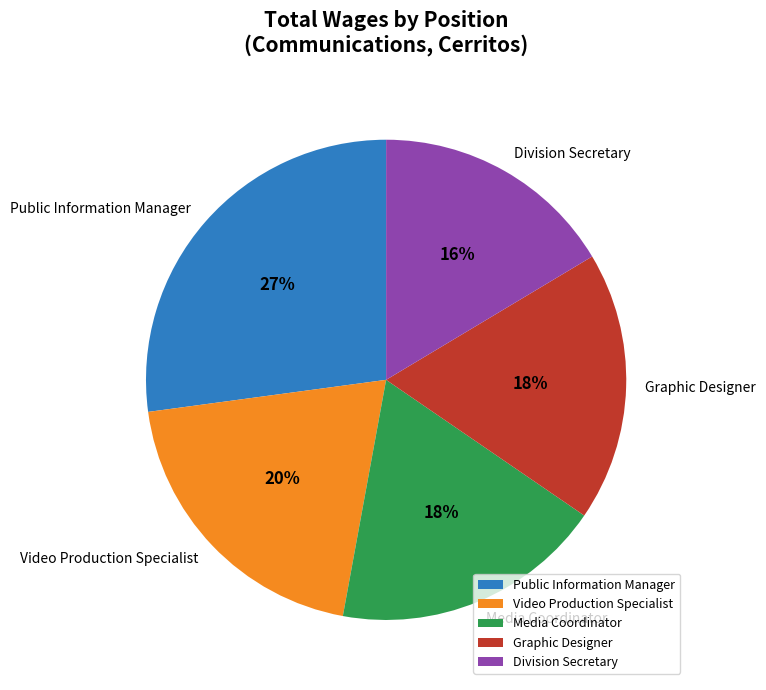

To the nearest percent, what percentage of the pie is Division Secretary?

16%